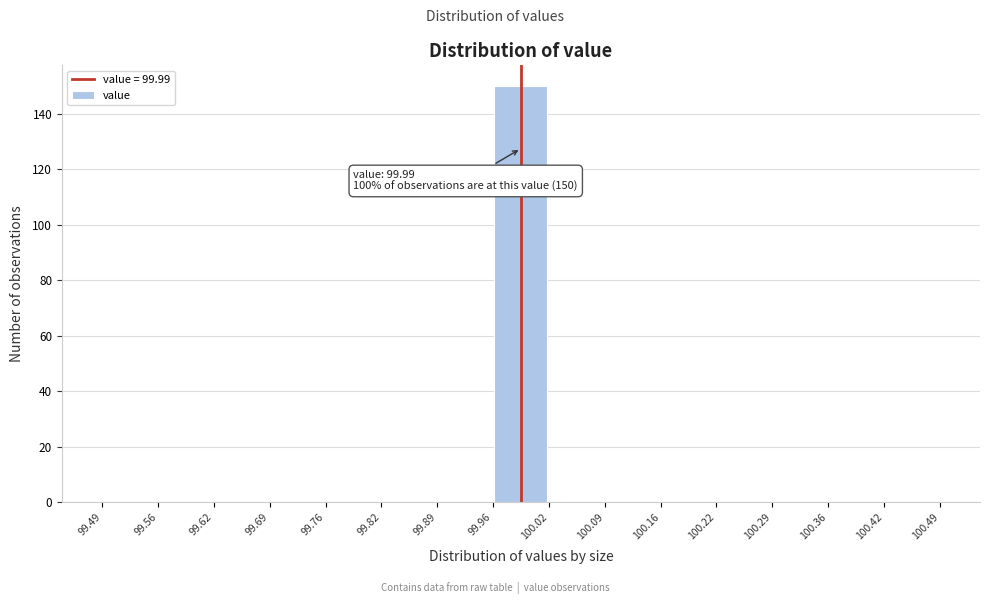

Which range on the x-axis has the tallest bar?

99.96 to 100.02